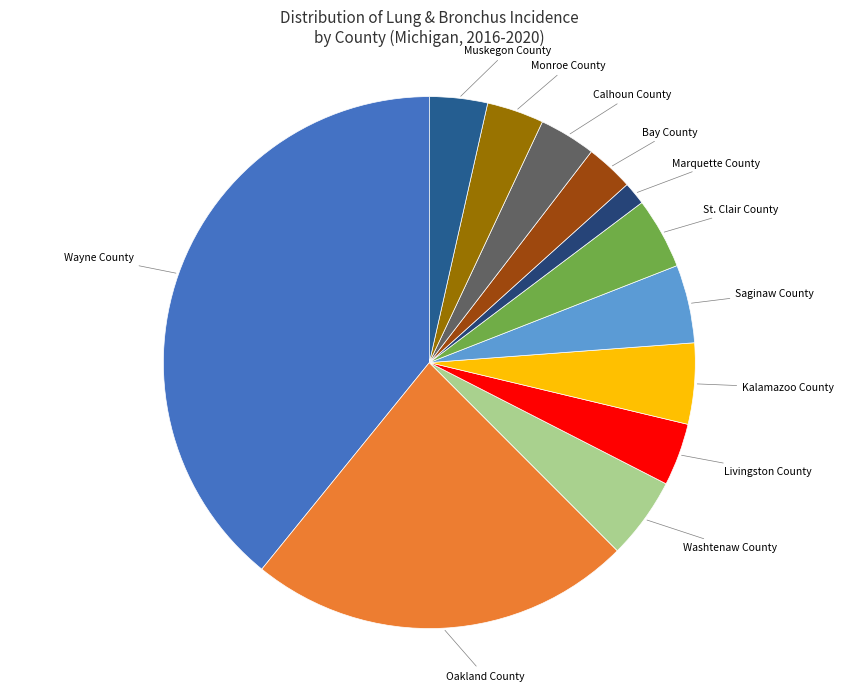

How many slices are in this pie chart?

12